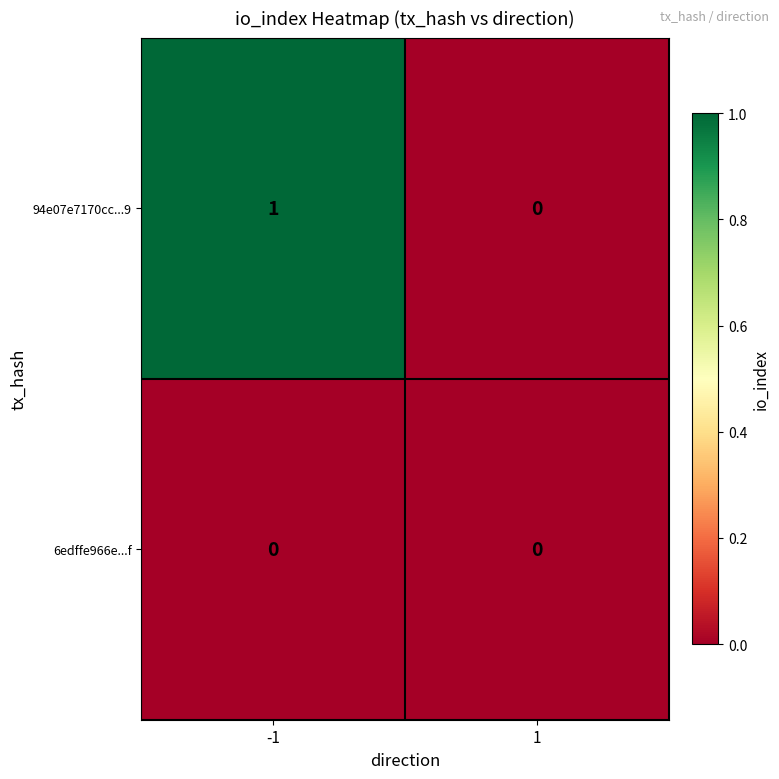

List the series in order of their peak value, lowest first.

6edffe966e...f, 94e07e7170cc...9